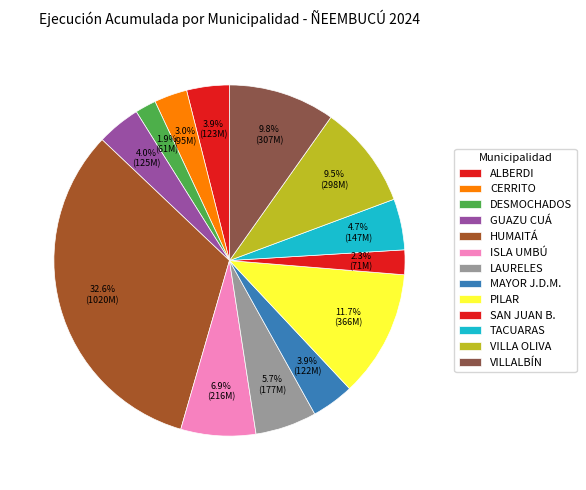

Rank the categories by value from lowest to highest.

MUNICIPALIDAD DE DESMOCHADOS, MUNICIPALIDAD DE SAN JUAN BAUTISTA, MUNICIPALIDAD DE CERRITO, MUNICIPALIDAD DE MAYOR JOSÉ D. MARTINEZ, MUNICIPALIDAD DE ALBERDI, MUNICIPALIDAD DE GUAZU CUÁ, MUNICIPALIDAD DE TACUARAS, MUNICIPALIDAD DE LAURELES, MUNICIPALIDAD DE ISLA UMBÚ, MUNICIPALIDAD DE VILLA OLIVA, MUNICIPALIDAD DE VILLALBÍN, MUNICIPALIDAD DE PILAR, MUNICIPALIDAD DE HUMAITÁ